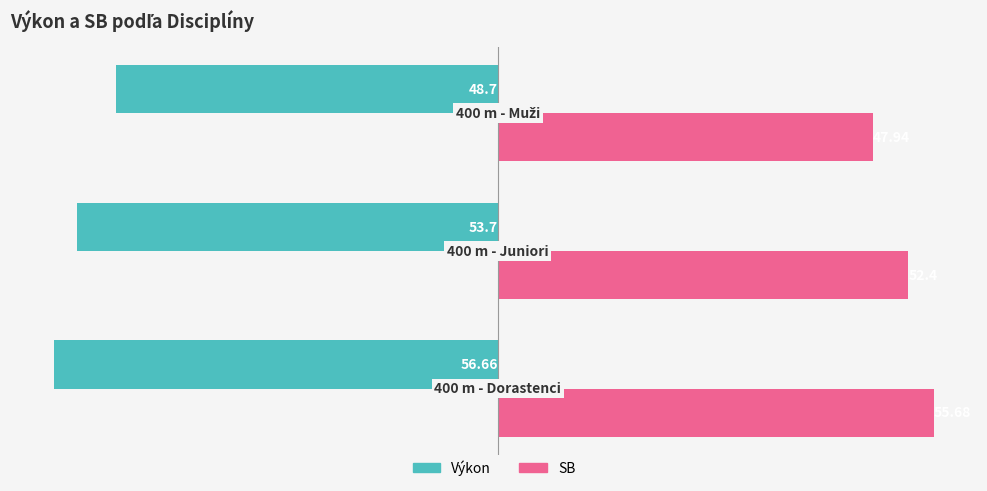

How many data points in SB are less than 52?

1